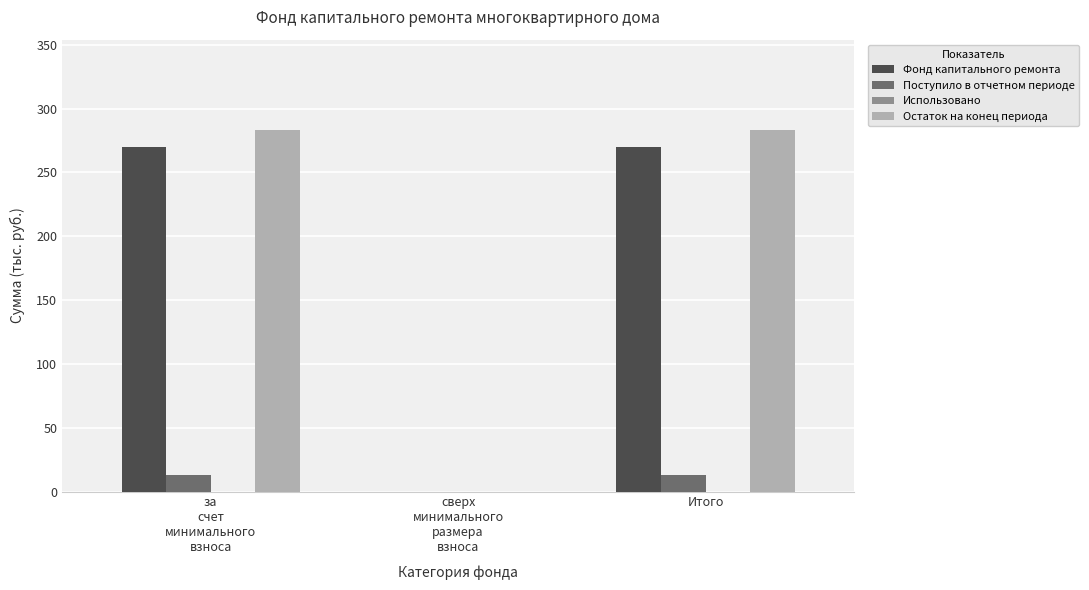

Count the number of data series in this chart.

3